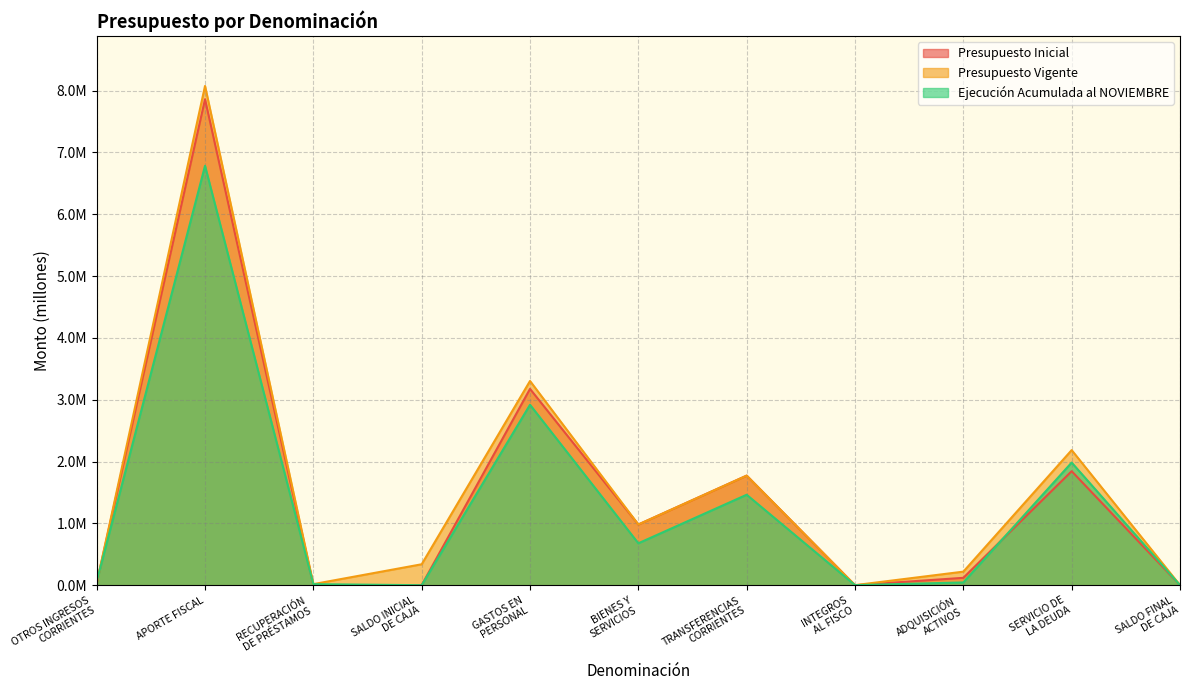

The value of Presupuesto Vigente at SERVICIO DE
LA DEUDA is 3.6. True or false?

False